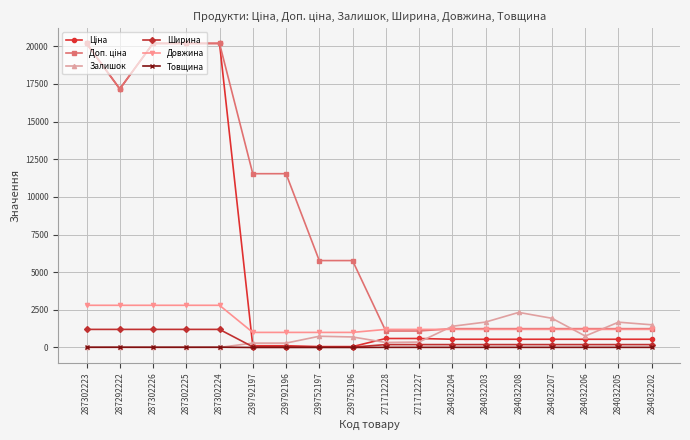

How many data points does each series have?

18